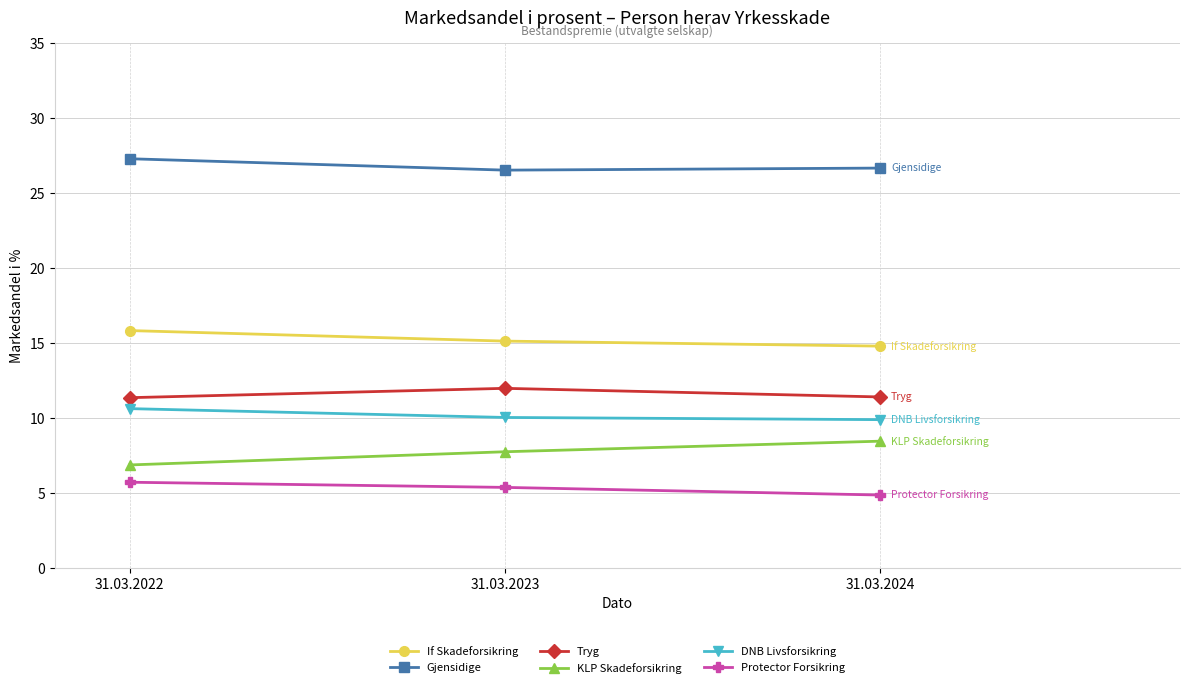

Is the value of If Skadeforsikring at 31.03.2024 greater than the value of Gjensidige at 31.03.2023?

No